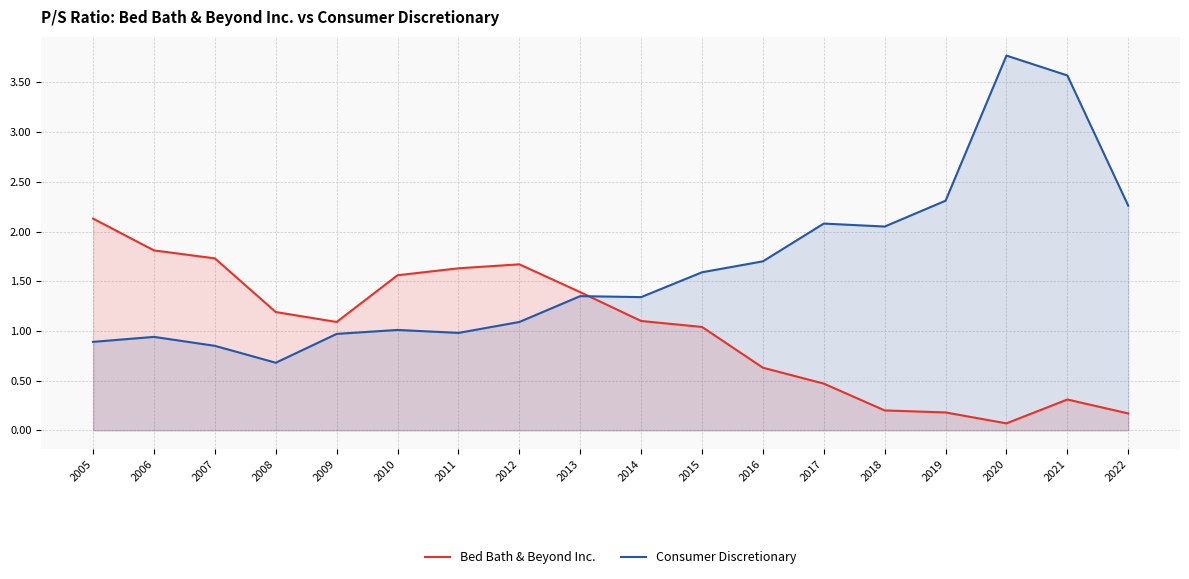

What is the spread (max minus min) of values at 2010?

0.6